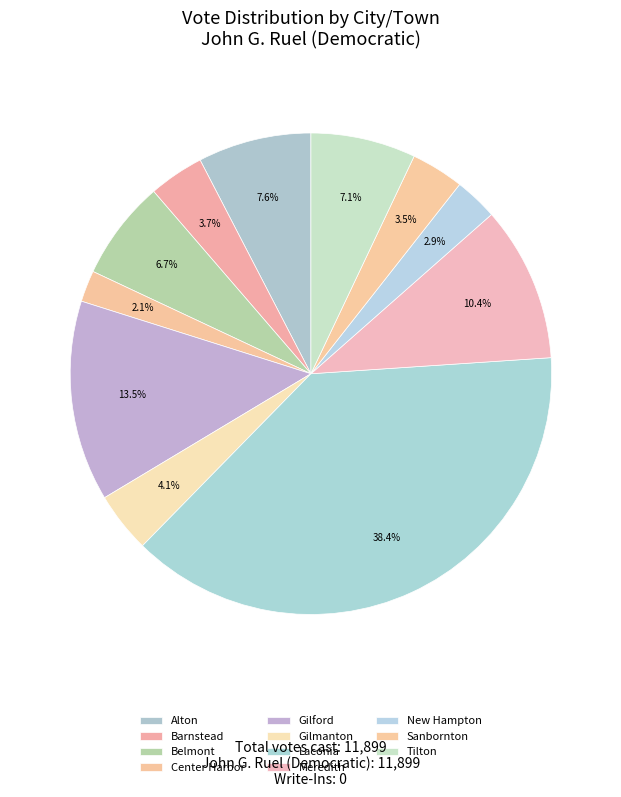

Count the number of slices in the pie.

11